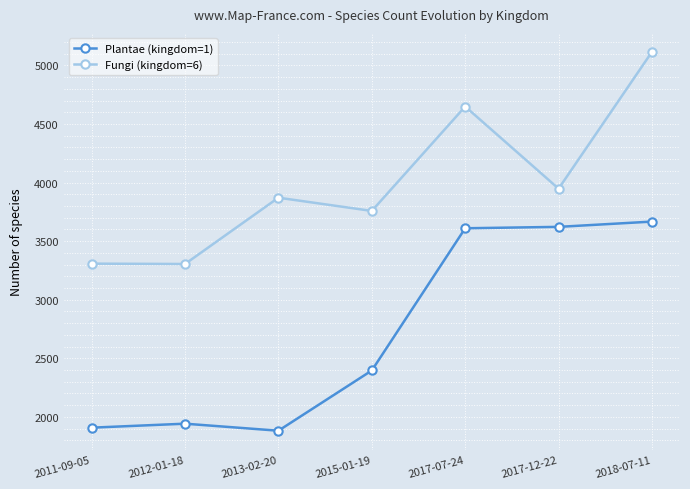

Where is Plantae (kingdom=1) nearest to the value 2774?

2015-01-19